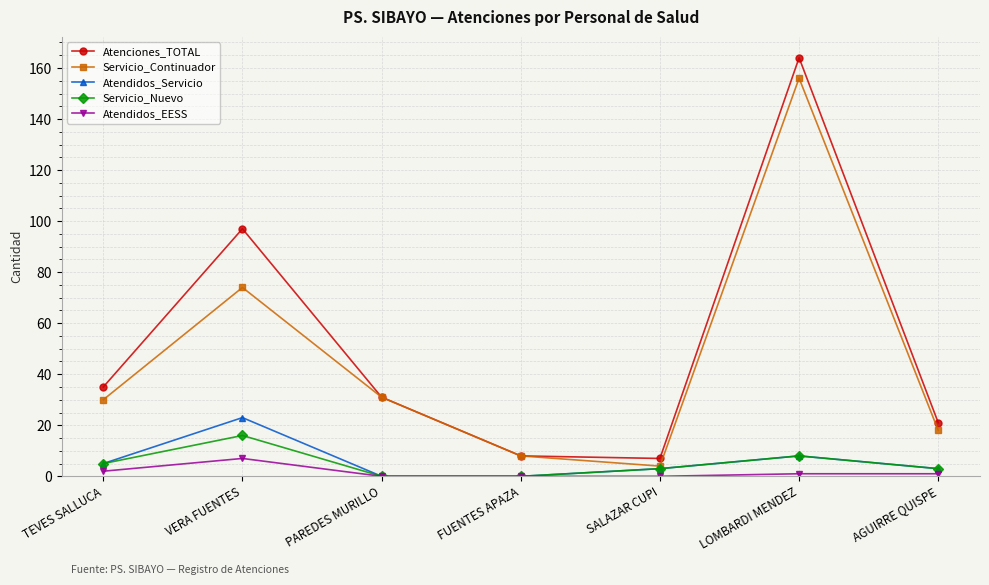

How many categories are shown in the chart?

7